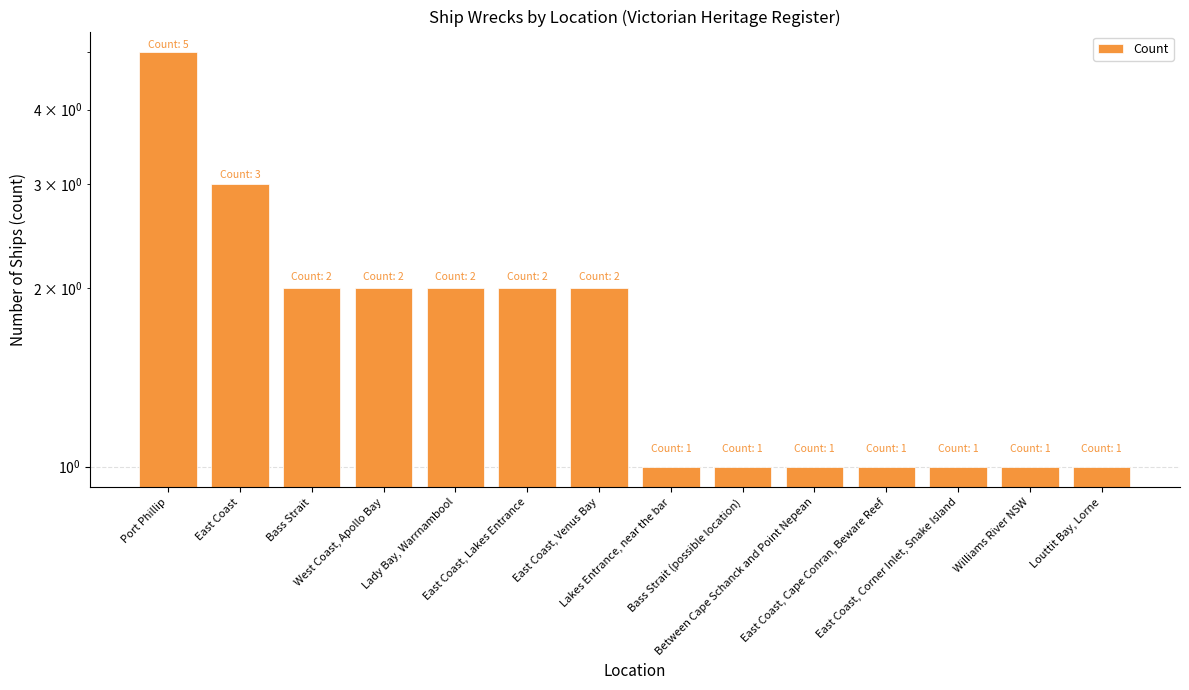

What is the label of the 7th bar from the left?

East Coast, Venus Bay